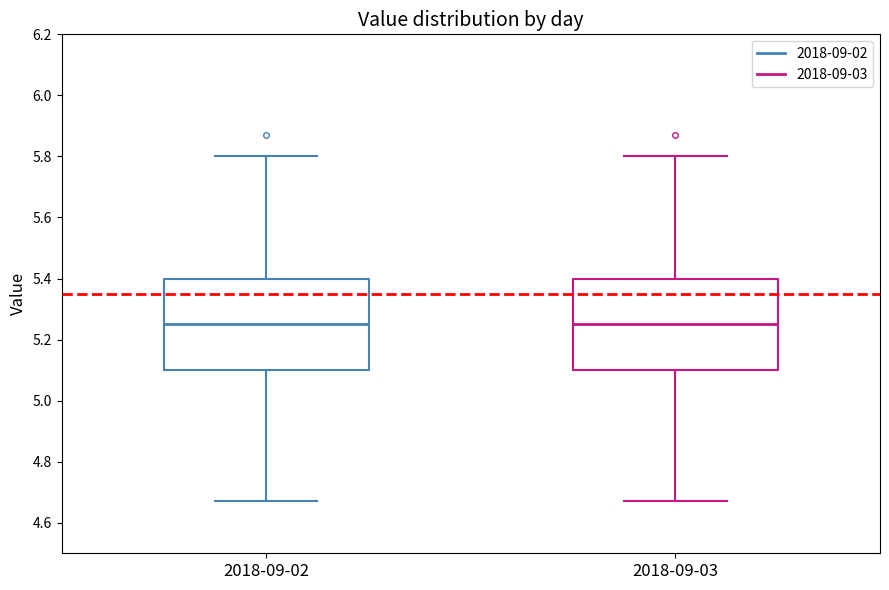

Reading left to right, transcribe this box plot: for each box, give where its median line is, the range the box spans, and where its two whiskers end, as read against the y-axis. The values are not printed on the chart, so give them approximately, as read against the axis.

2018-09-02: median 5.26, box 5.10 to 5.40, whiskers 4.68 to 5.80
2018-09-03: median 5.26, box 5.10 to 5.40, whiskers 4.68 to 5.80